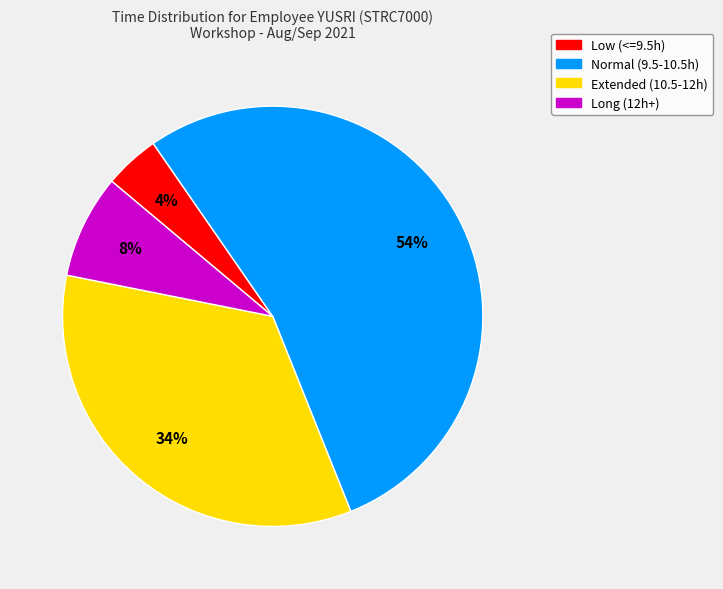

Which has a higher value, Normal (9.5-10.5h) or Long (12h+)?

Normal (9.5-10.5h)